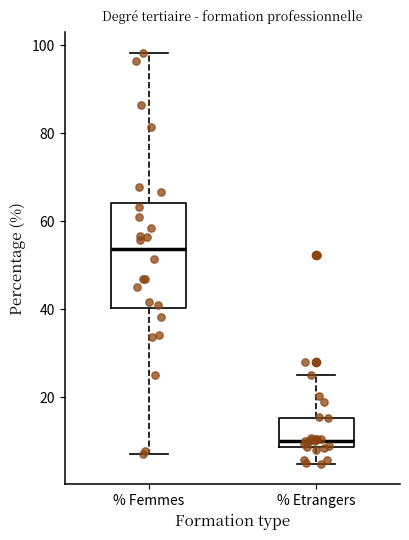

Reading left to right, read every box against the y-axis: the position of its median line, the range the box covers, and the ends of its whiskers. The values are not printed on the chart, so give them approximately, as read against the axis.

% Femmes: median 54, box 40 to 64, whiskers 8 to 98
% Etrangers: median 10, box 8 to 16, whiskers 4 to 26